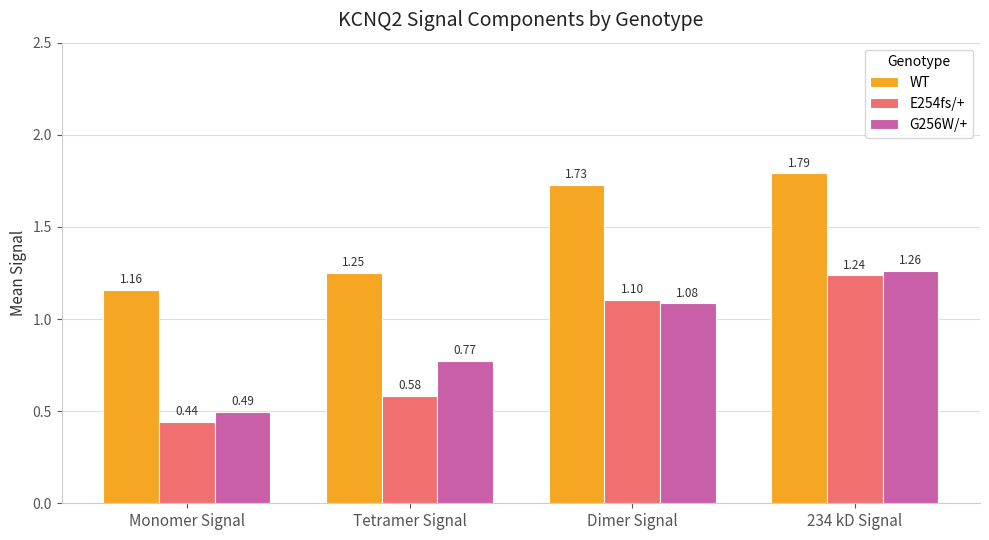

What is the difference between the second highest and minimum values in the E254fs/+ series?

0.7